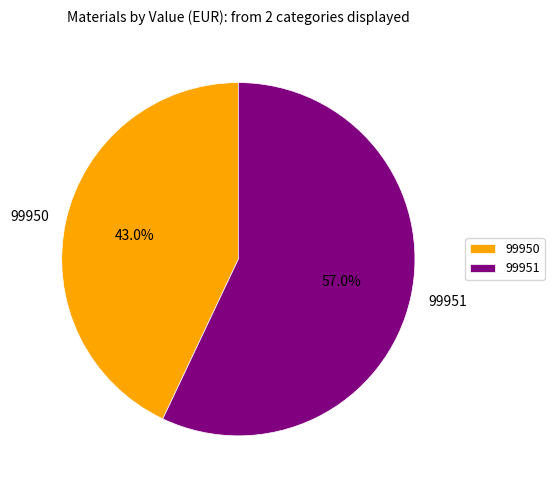

Does 99951 account for over 50% of the chart?

Yes